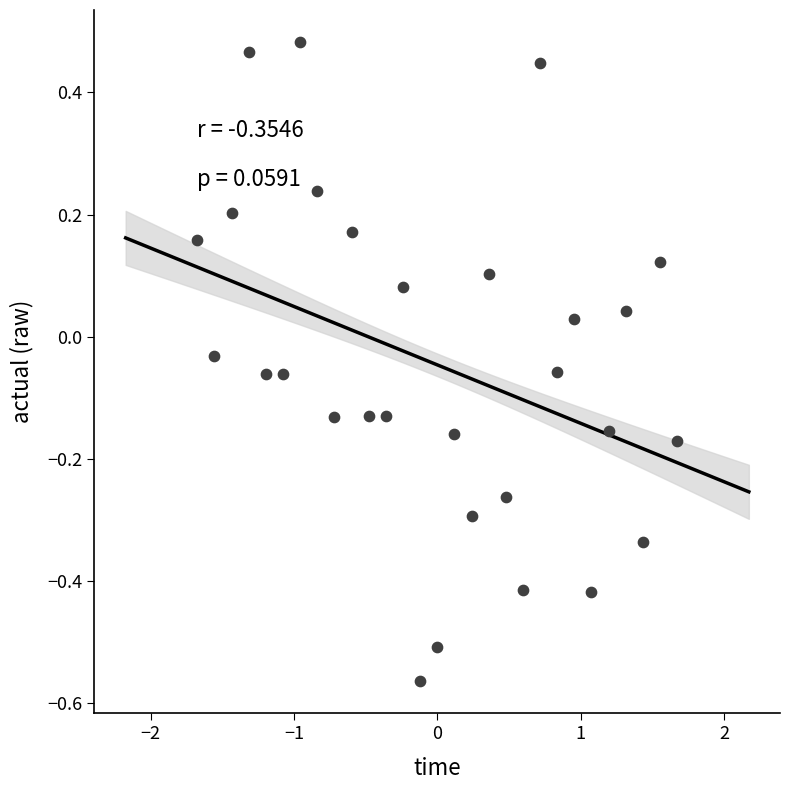

What is the range of Y values (max minus min)?

1.0